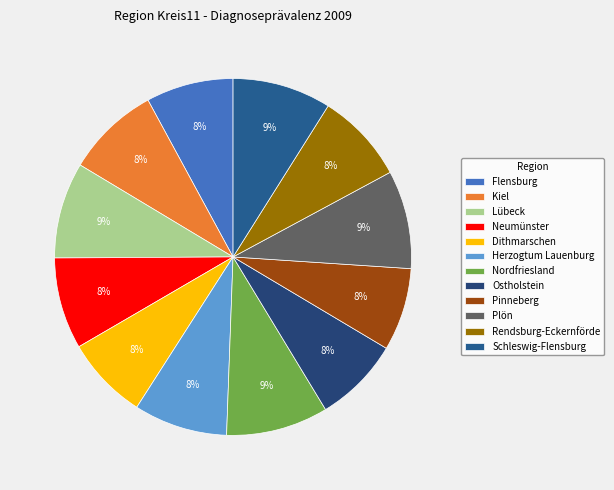

Does any single category account for the majority?

No